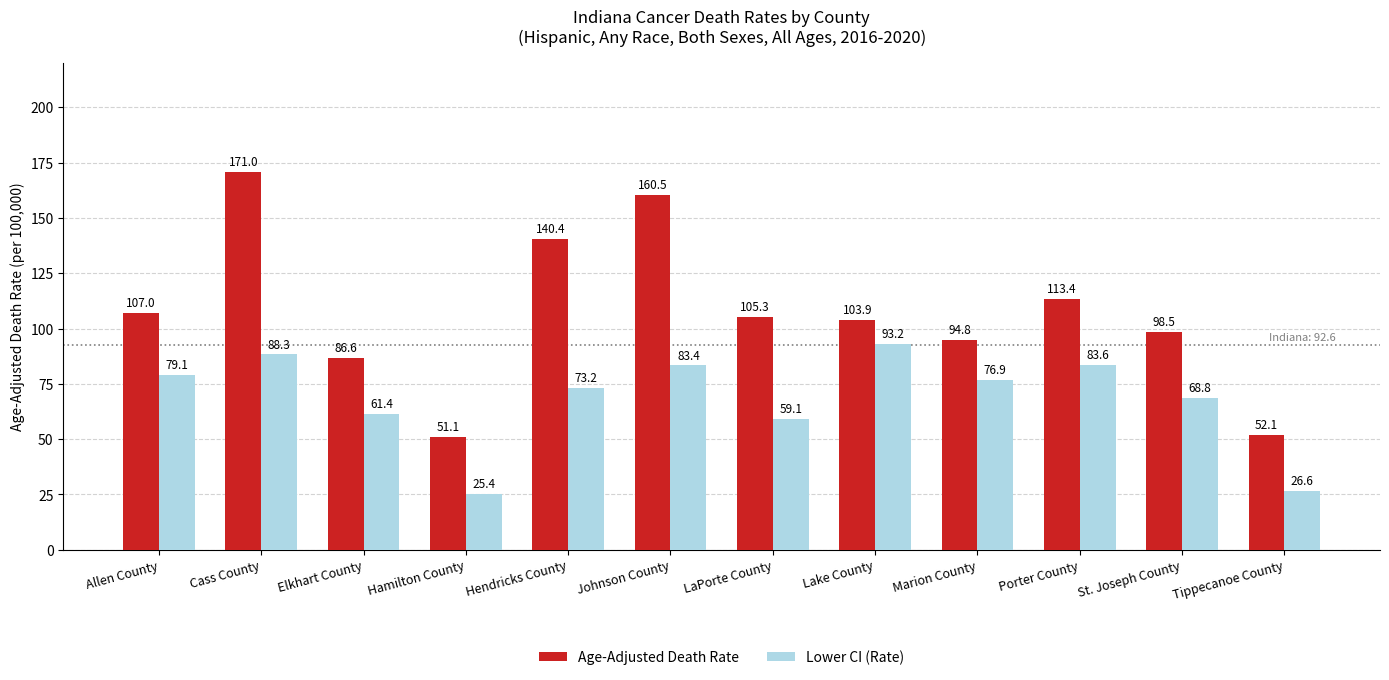

How many data points in Age-Adjusted Death Rate are less than 105?

6